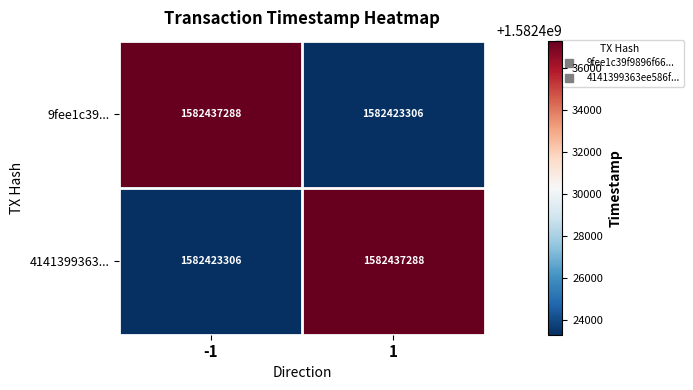

Reading left to right, extract all data points from this chart.

9fee1c39...: -1=1582437288	1=1582423306
4141399363...: -1=1582423306	1=1582437288